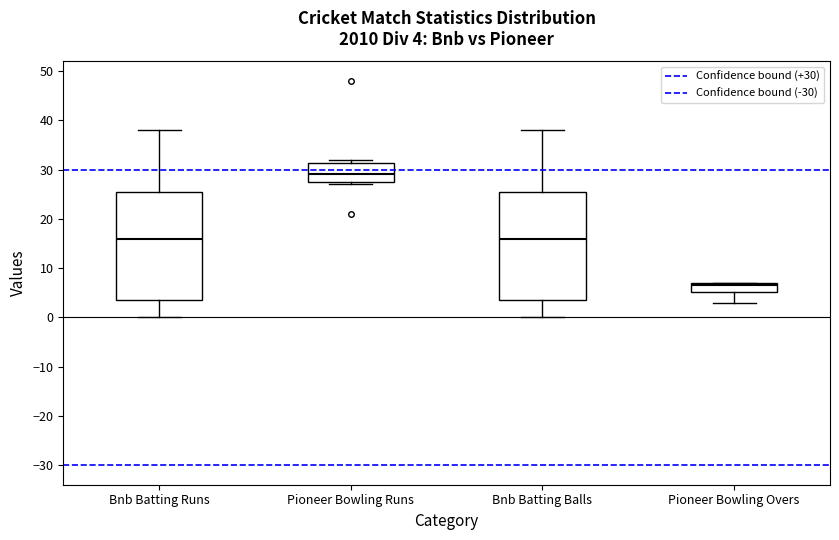

Which box's median line is the highest?

Pioneer Bowling Runs